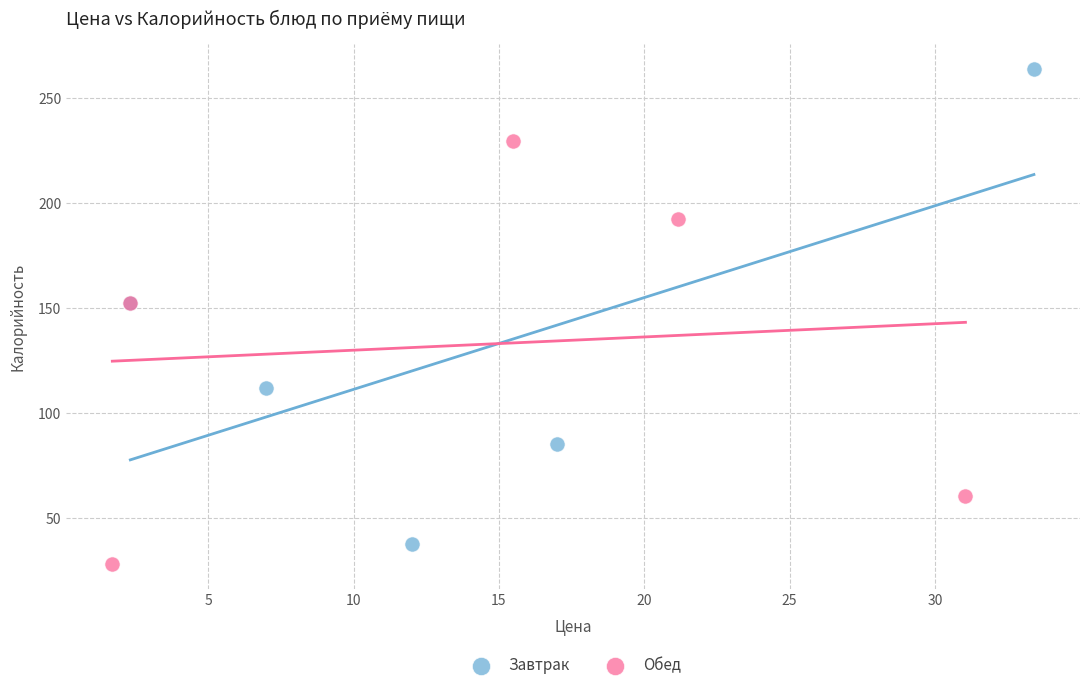

Which series reaches the maximum Y coordinate?

Завтрак